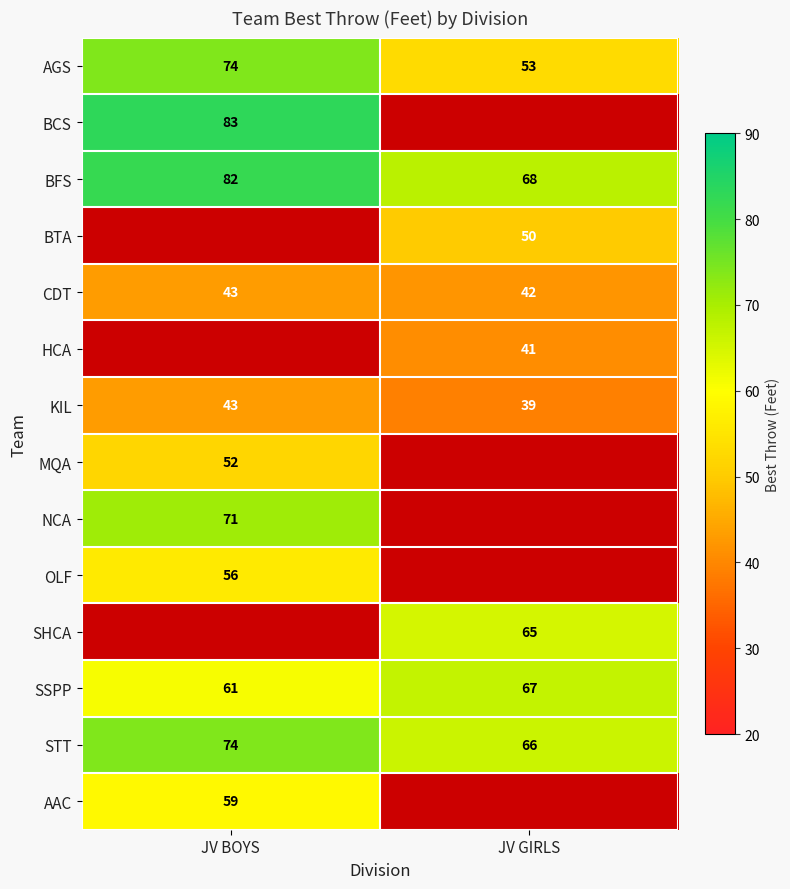

Which has a higher value, JV GIRLS or JV BOYS?

JV BOYS